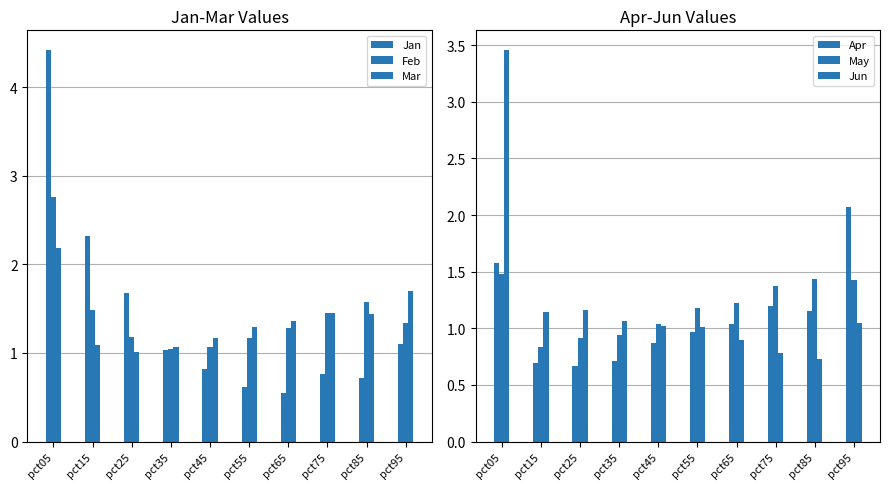

Which series has the largest total across all categories?

Feb